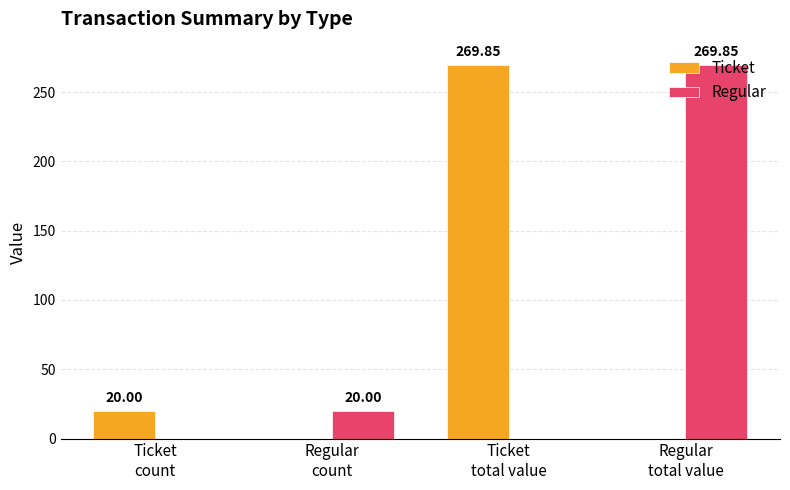

What is the sum of all Regular values?

289.9